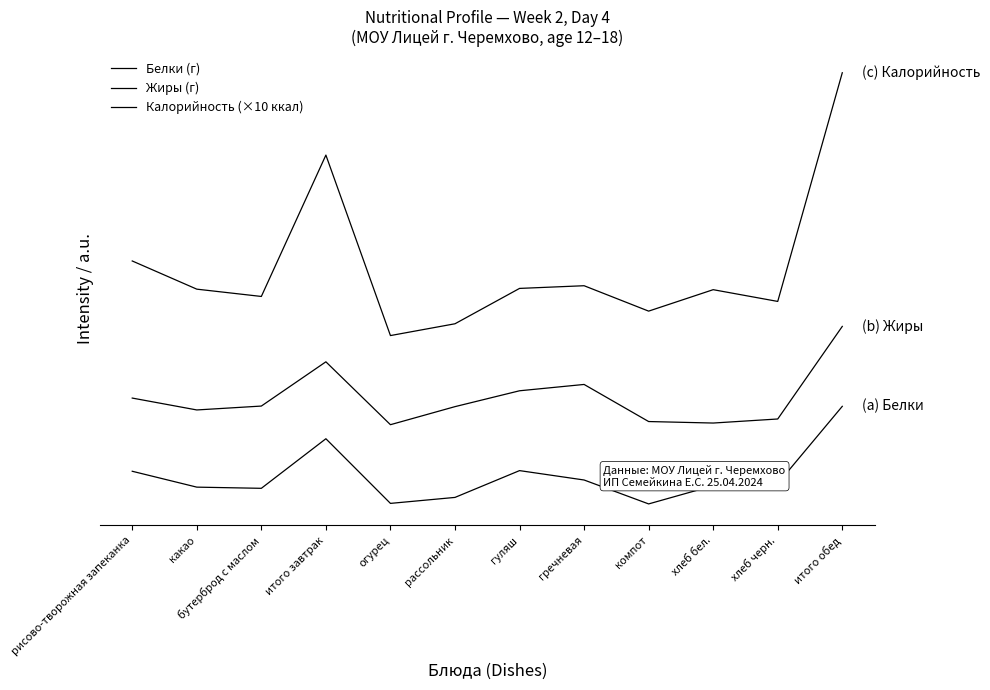

How many data points does each series have?

12